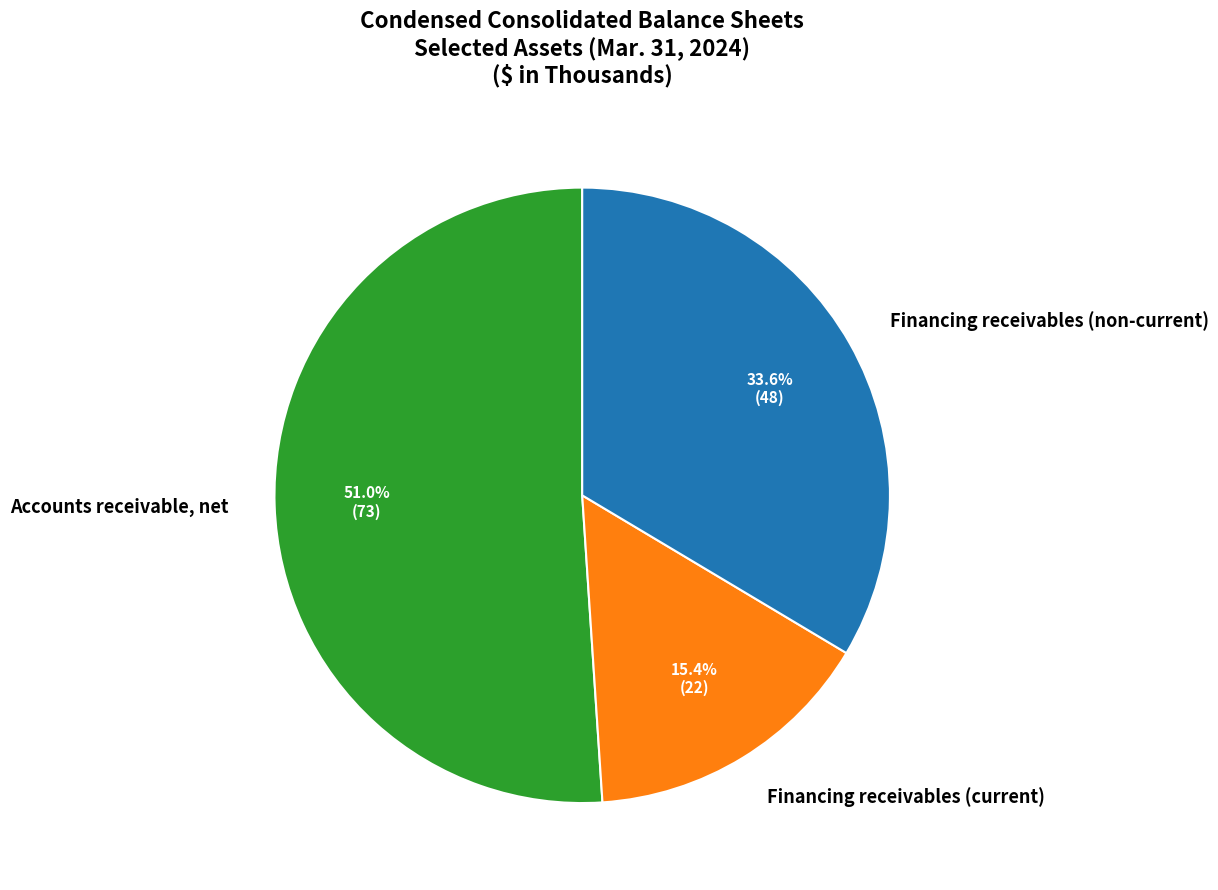

To the nearest percent, what is the difference between the Financing receivables (non-current) and Financing receivables (current) slice percentages?

18%